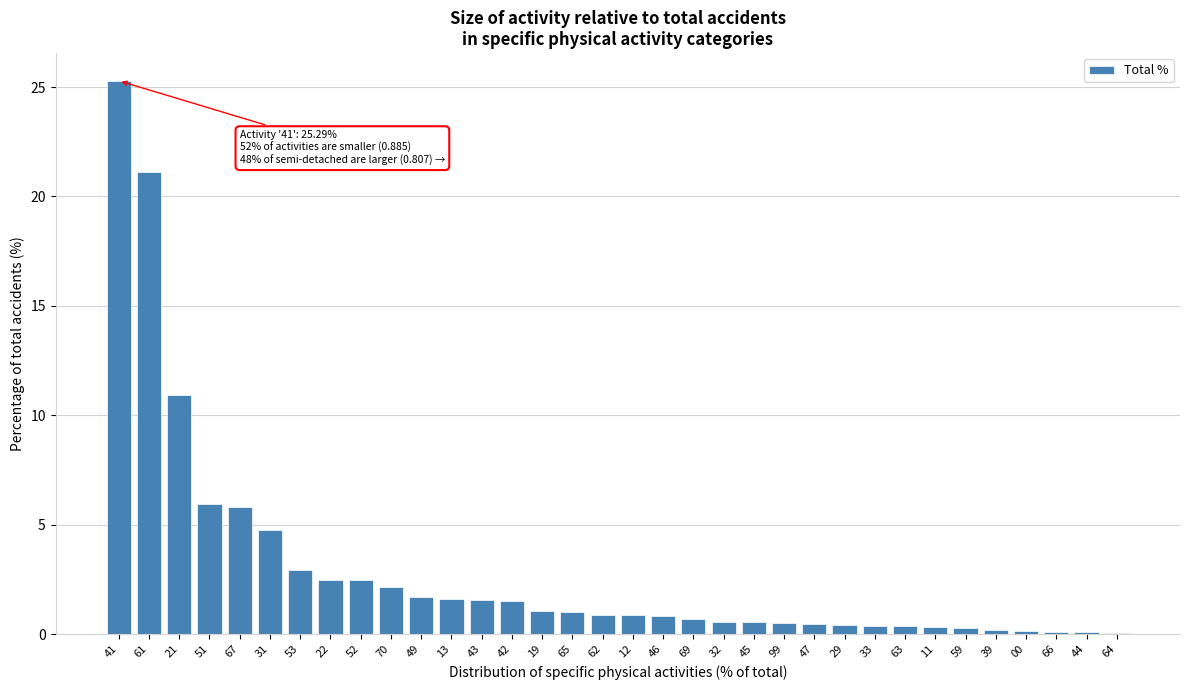

Where is the data nearest to the value 12?

21